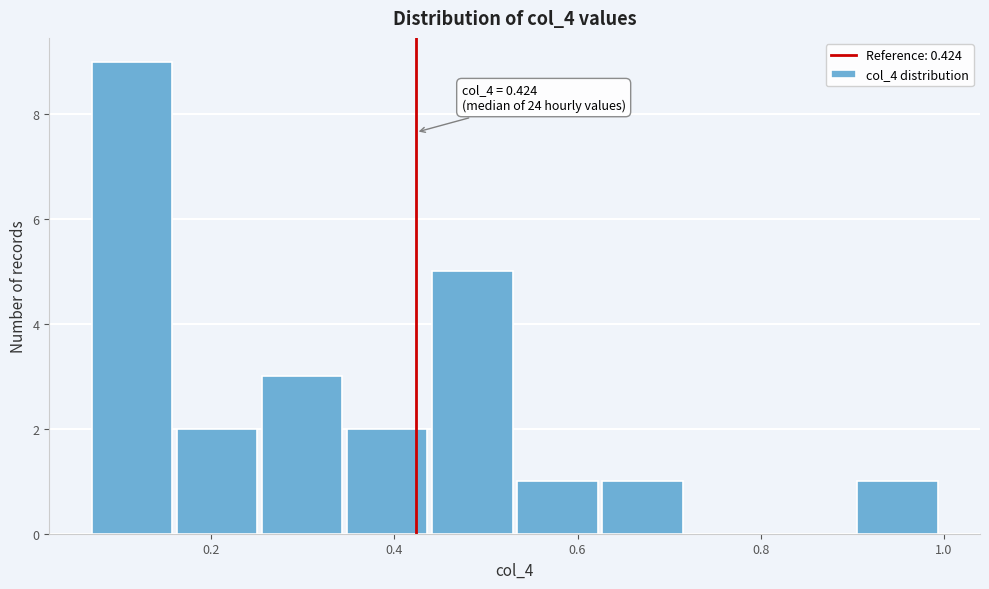

Which range on the x-axis has the tallest bar?

0.06 to 0.16